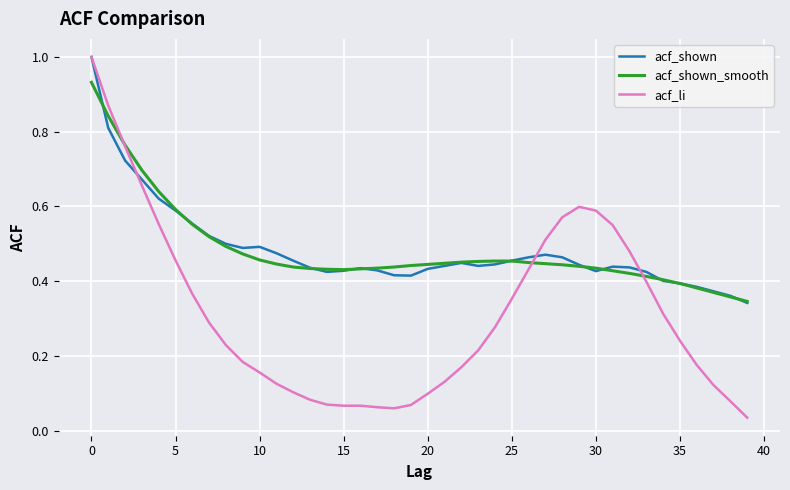

What is the greatest value displayed?

1.0